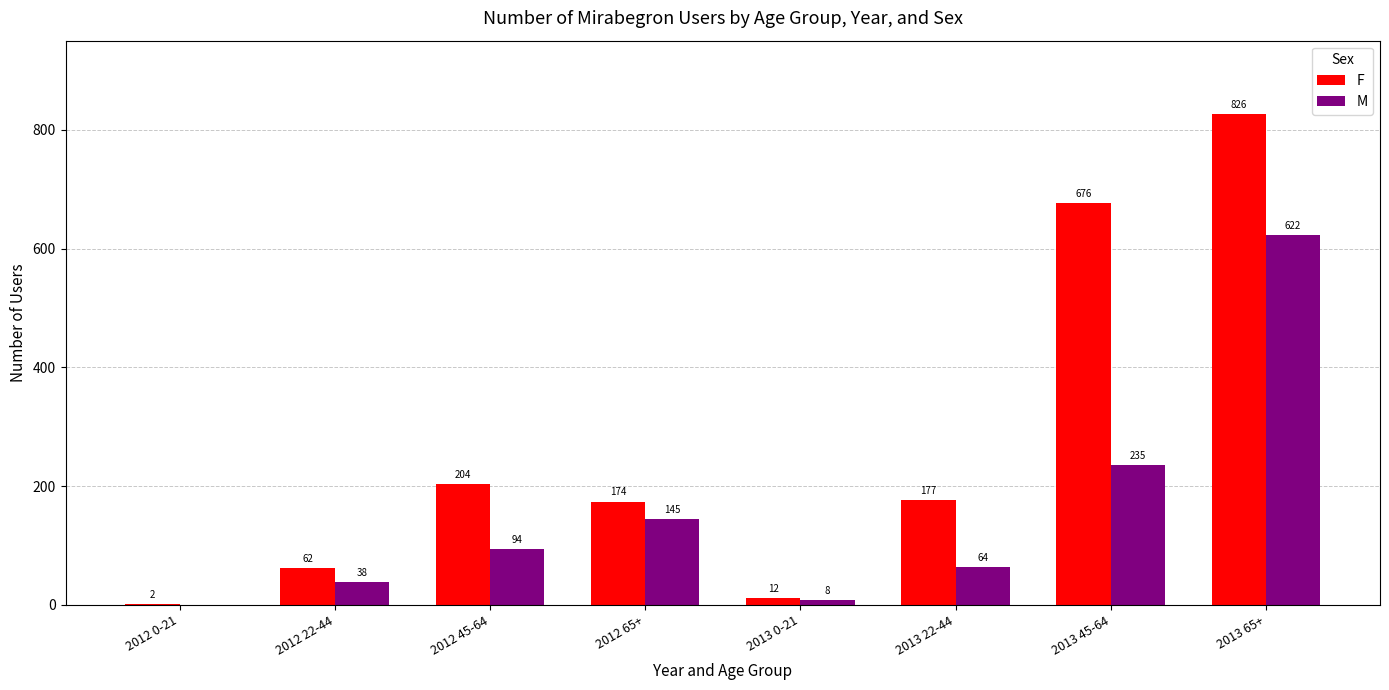

Reading left to right, extract all data points from this chart.

F: 2012 0-21=2	2012 22-44=62	2012 45-64=204	2012 65+=174	2013 0-21=12	2013 22-44=177	2013 45-64=676	2013 65+=826
M: 2012 0-21=0	2012 22-44=38	2012 45-64=94	2012 65+=145	2013 0-21=8	2013 22-44=64	2013 45-64=235	2013 65+=622